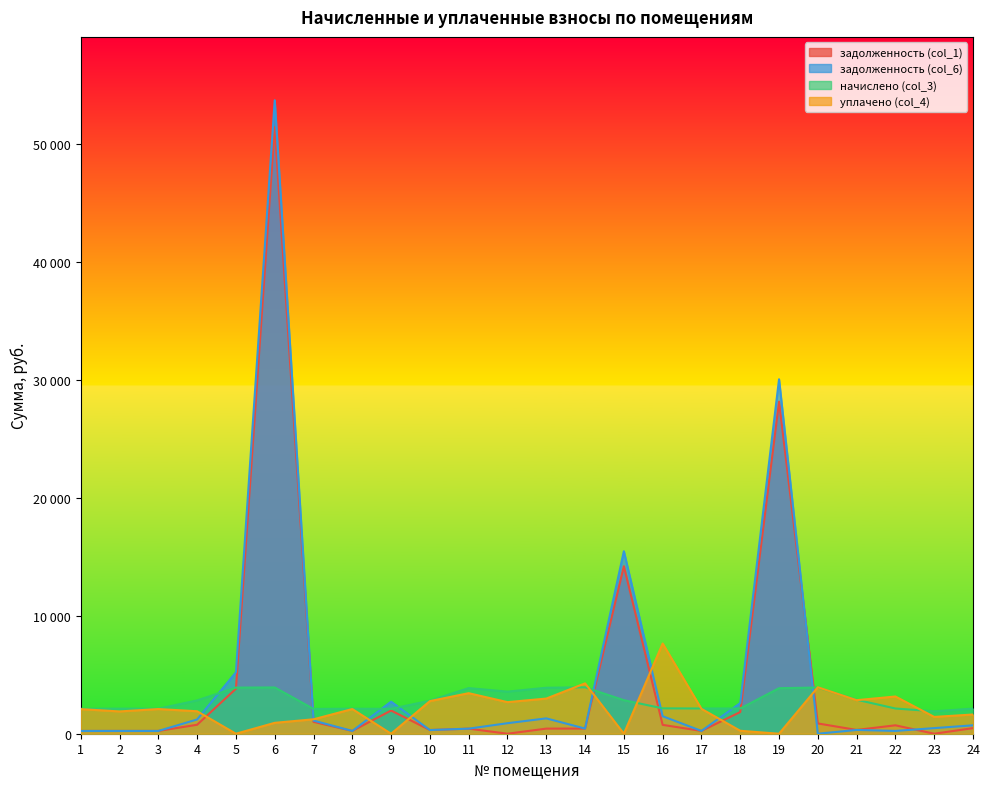

How many positive values does the задолженность (col_6) series have?

23